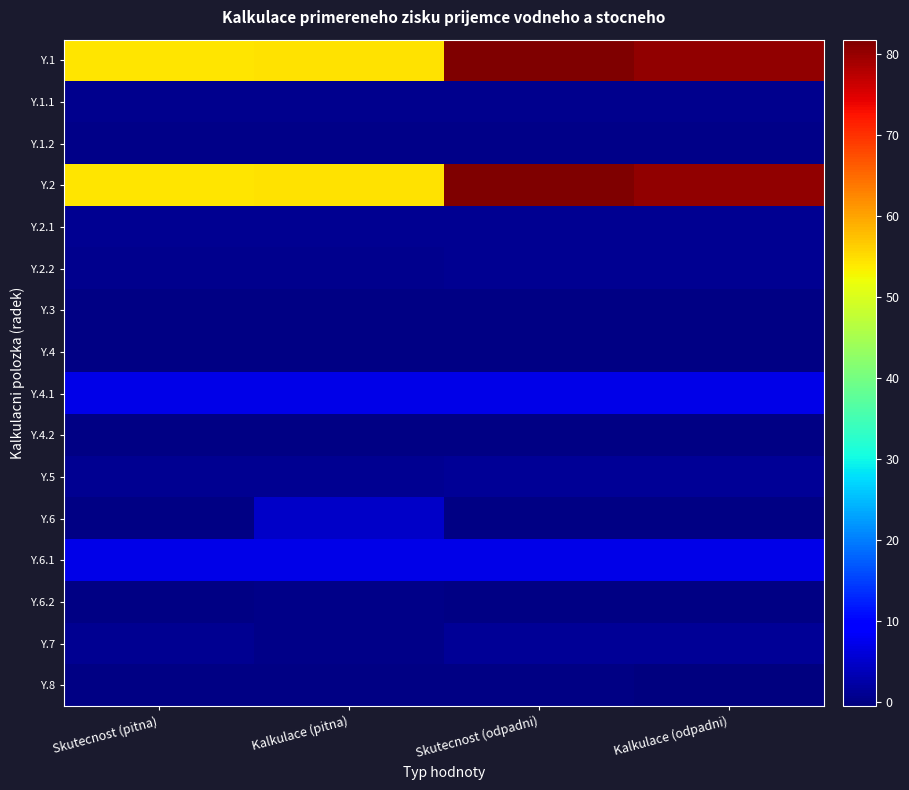

What is the total value across all series at Kalkulace (pitna)?

131.4